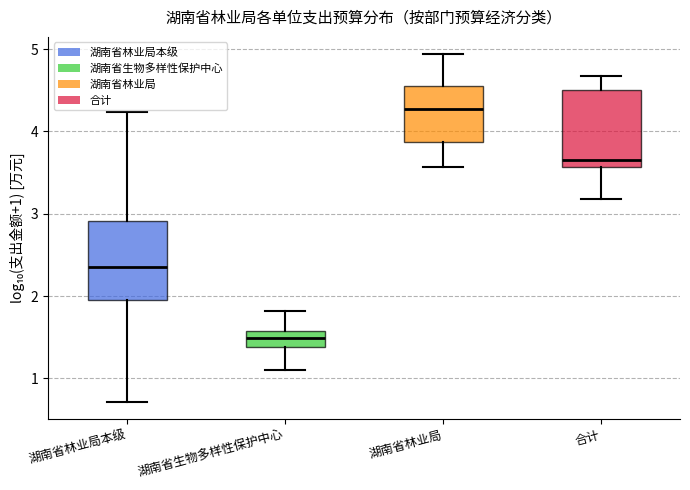

Where is the lower edge of the box for 湖南省林业局 on the y-axis? The values are not printed on the chart, so give them approximately, as read against the axis.

3.9